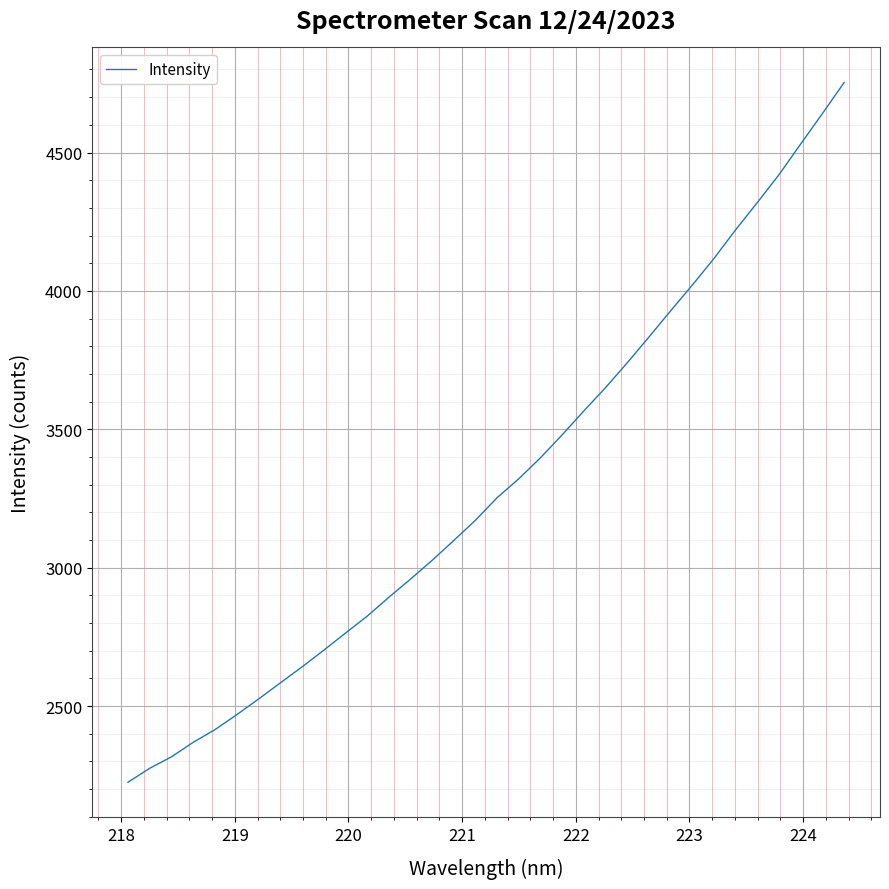

How many values are below 3253?

17